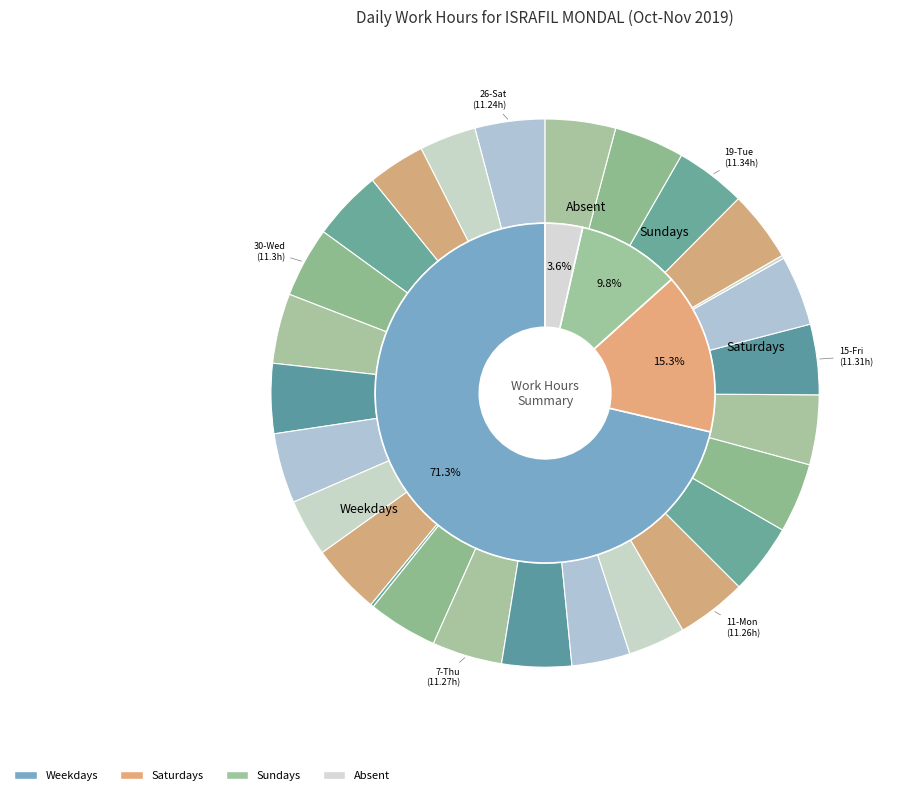

To the nearest percent, what portion does 7-Thu represent?

4%